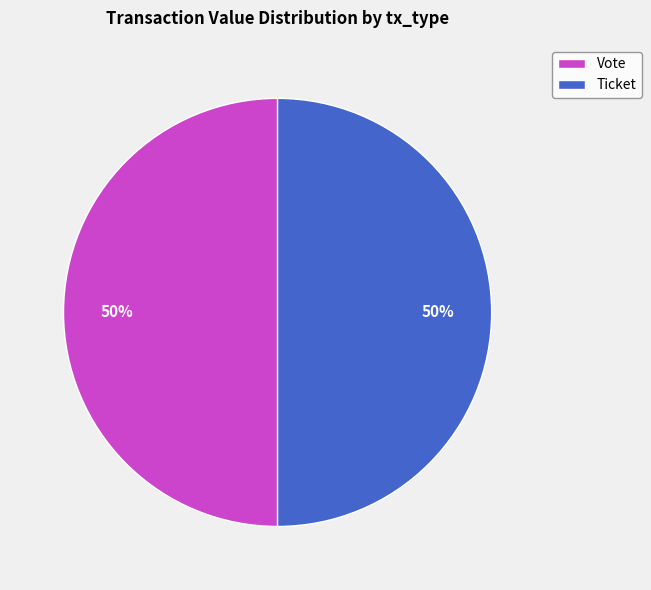

What is the ratio of the value at Vote to the value at Ticket?

1.0